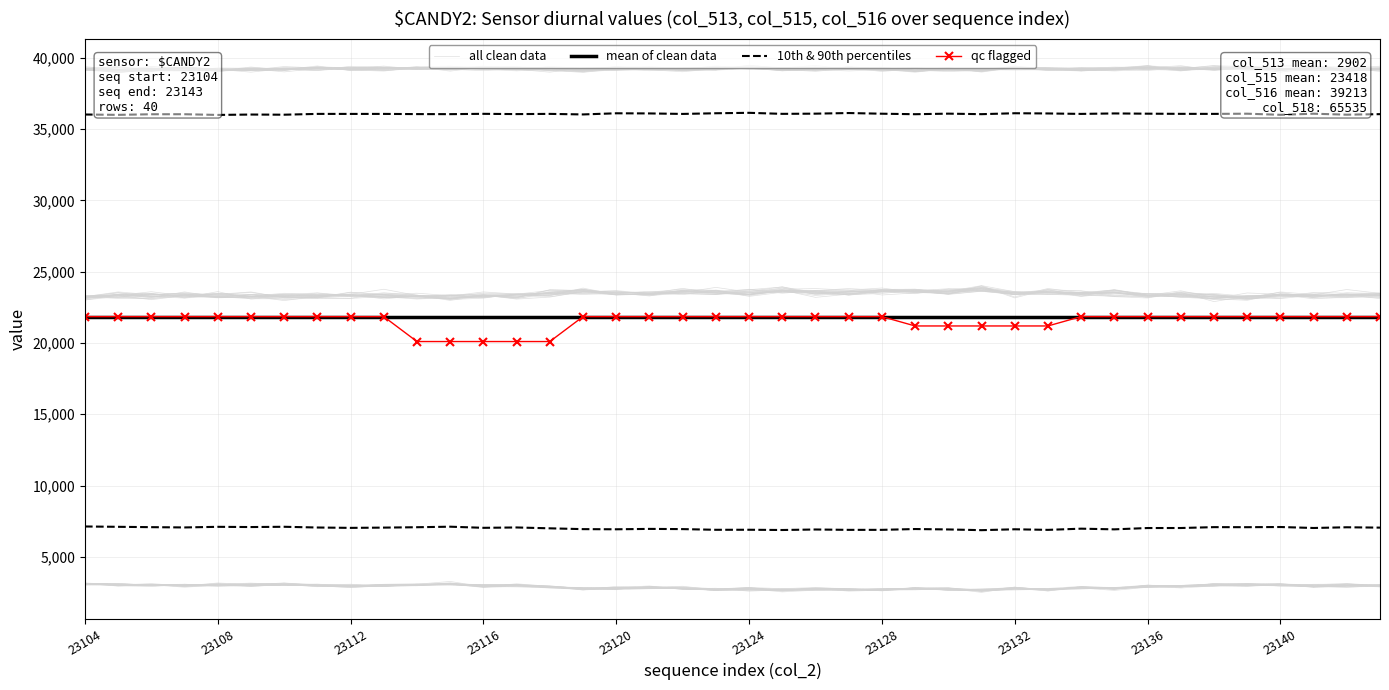

What is the spread (max minus min) of values at 34?

16227.5